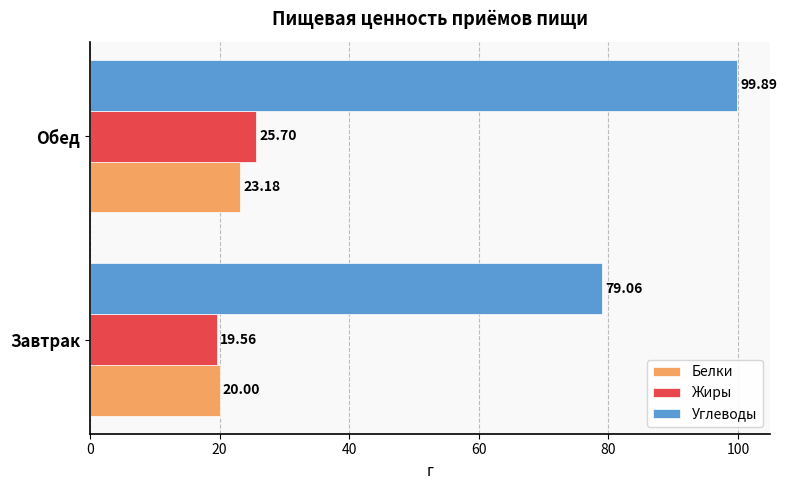

Rank the series by their maximum value, from lowest to highest.

Белки, Жиры, Углеводы